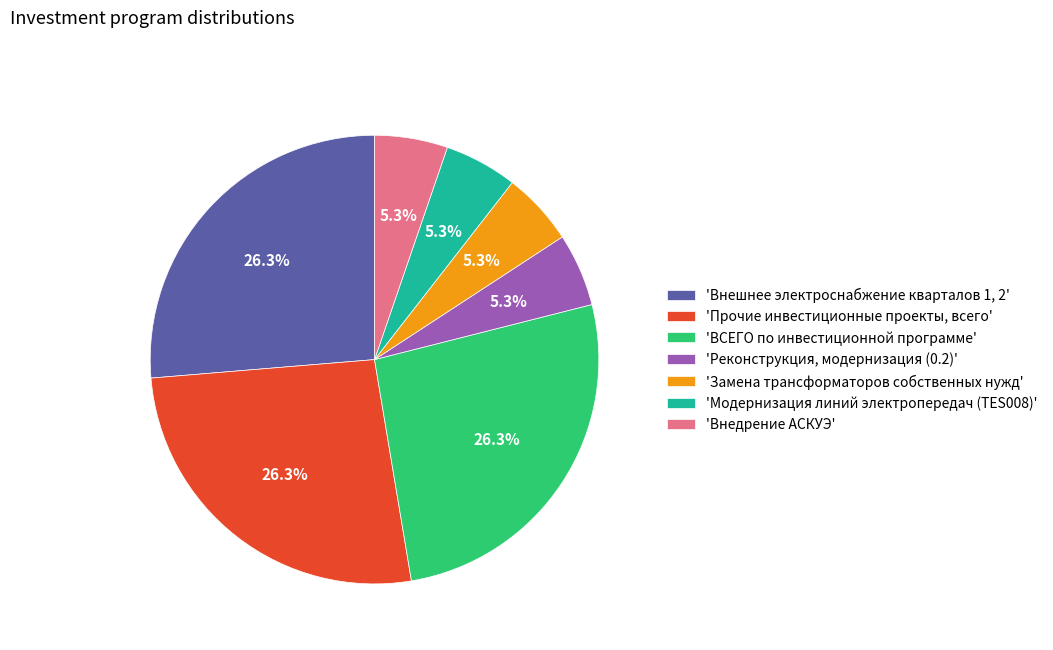

To the nearest percent, what is the difference between the largest and smallest slice percentages?

21%